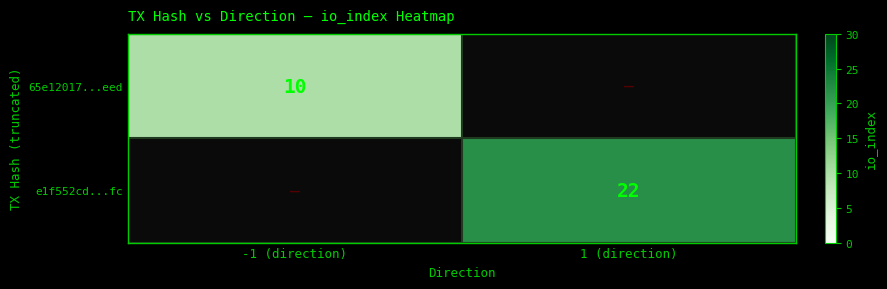

At which category does the chart reach its minimum across all series?

-1 (direction)